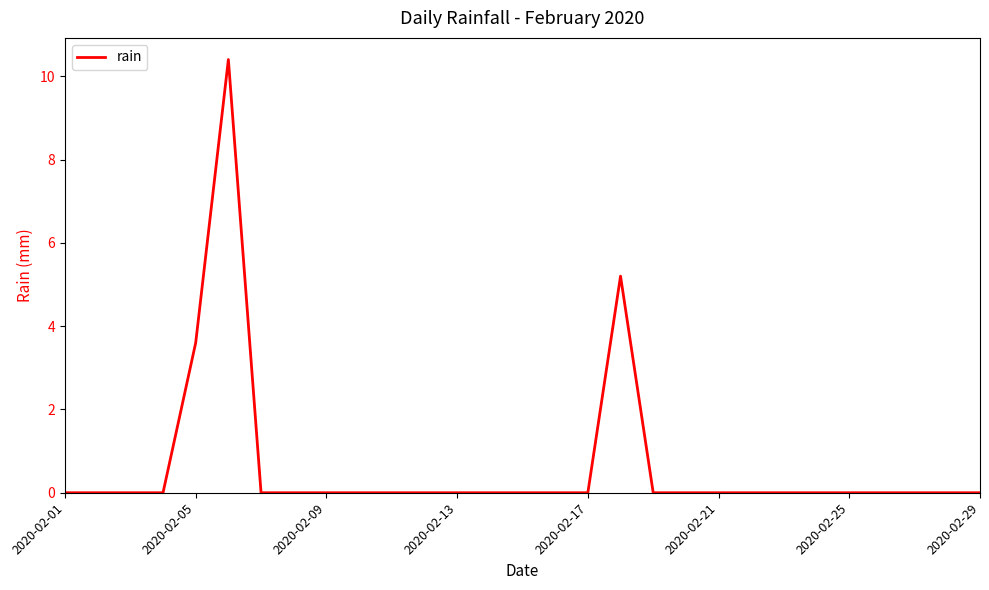

What is the greatest value displayed?

10.4